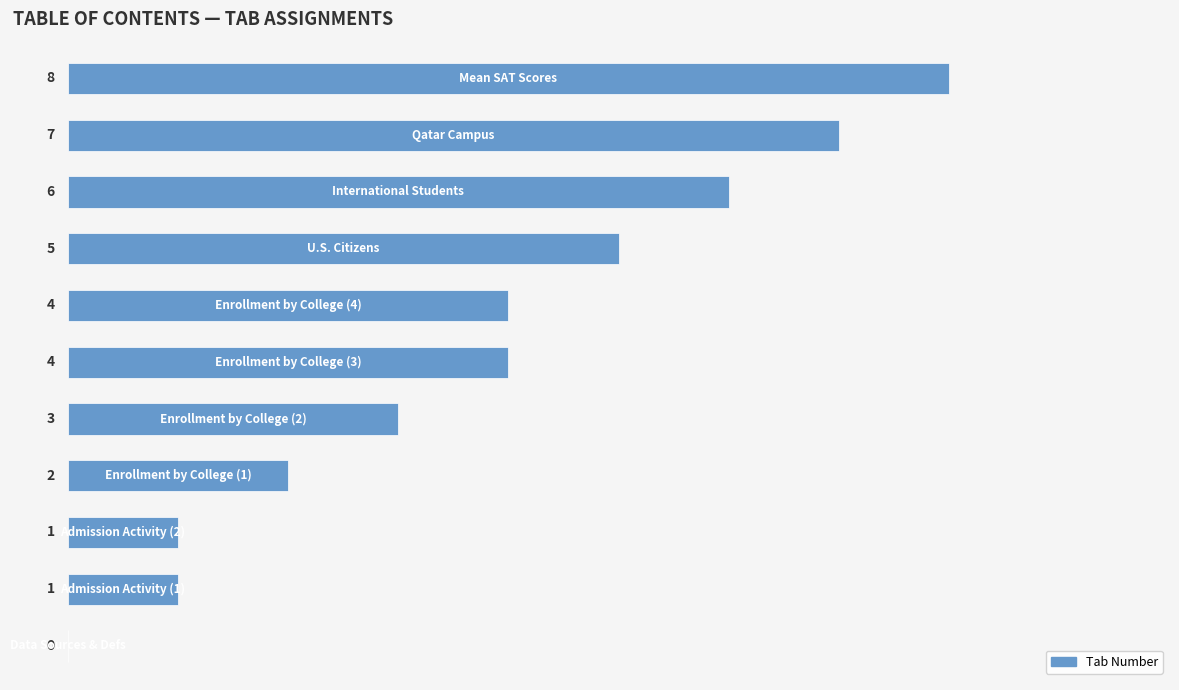

What is the greatest value displayed?

8